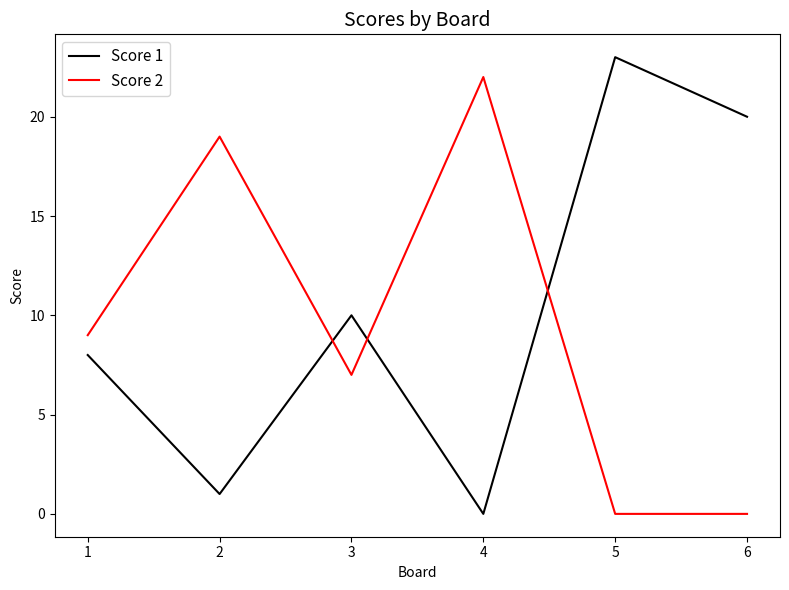

What is the maximum value for Score 1?

23